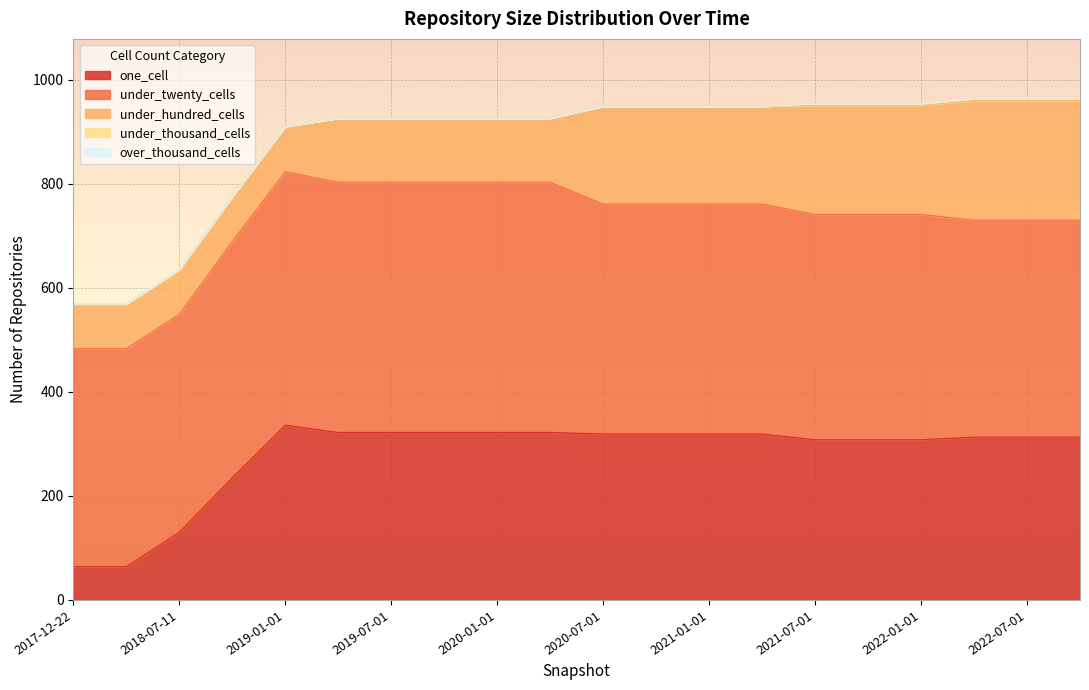

Rank the series at 2022-04-01 from lowest to highest value.

over_thousand_cells, under_thousand_cells, under_hundred_cells, one_cell, under_twenty_cells